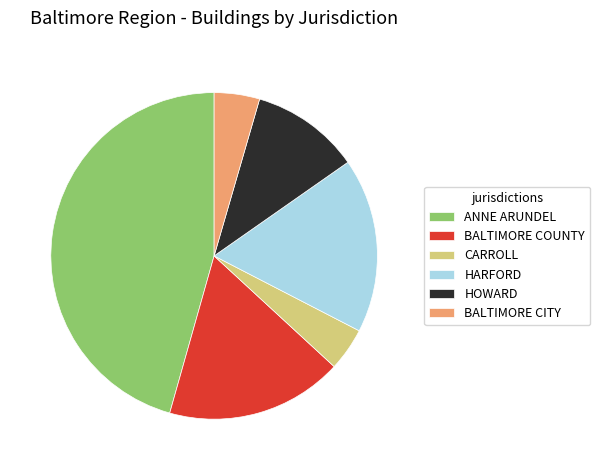

Is there any slice that represents more than half of the pie?

No